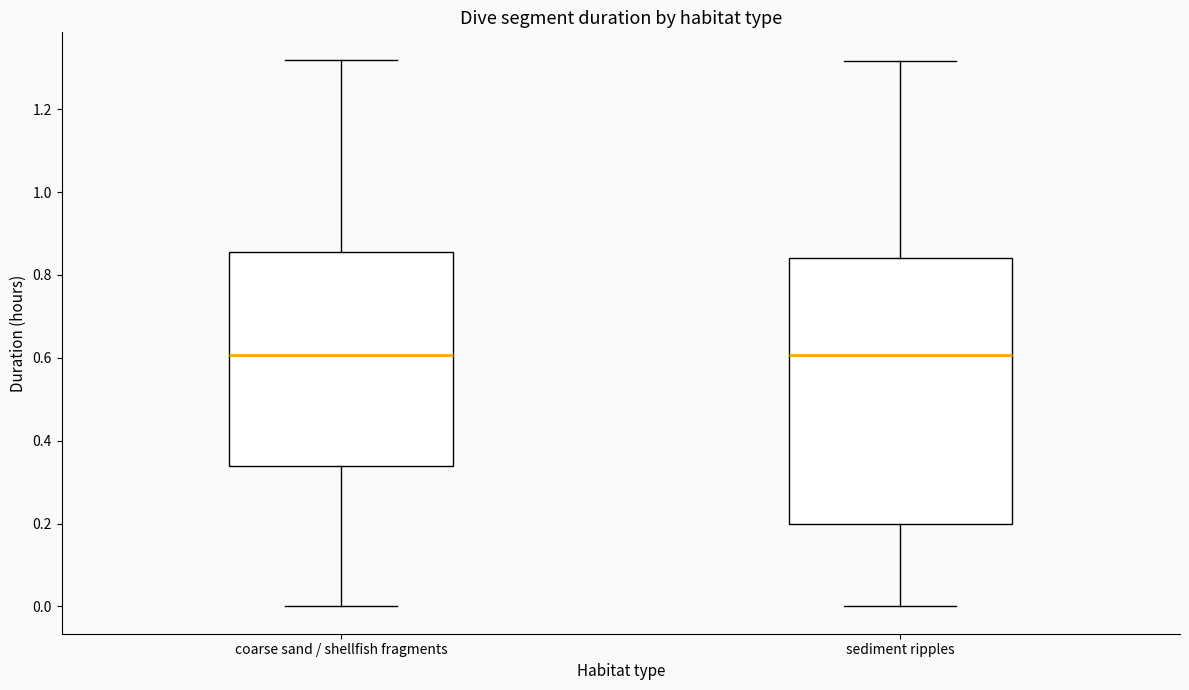

Reading left to right, read every box against the y-axis: the position of its median line, the range the box covers, and the ends of its whiskers. The values are not printed on the chart, so give them approximately, as read against the axis.

coarse sand / shellfish fragments: median 0.60, box 0.34 to 0.86, whiskers 0.00 to 1.32
sediment ripples: median 0.60, box 0.20 to 0.84, whiskers 0.00 to 1.32